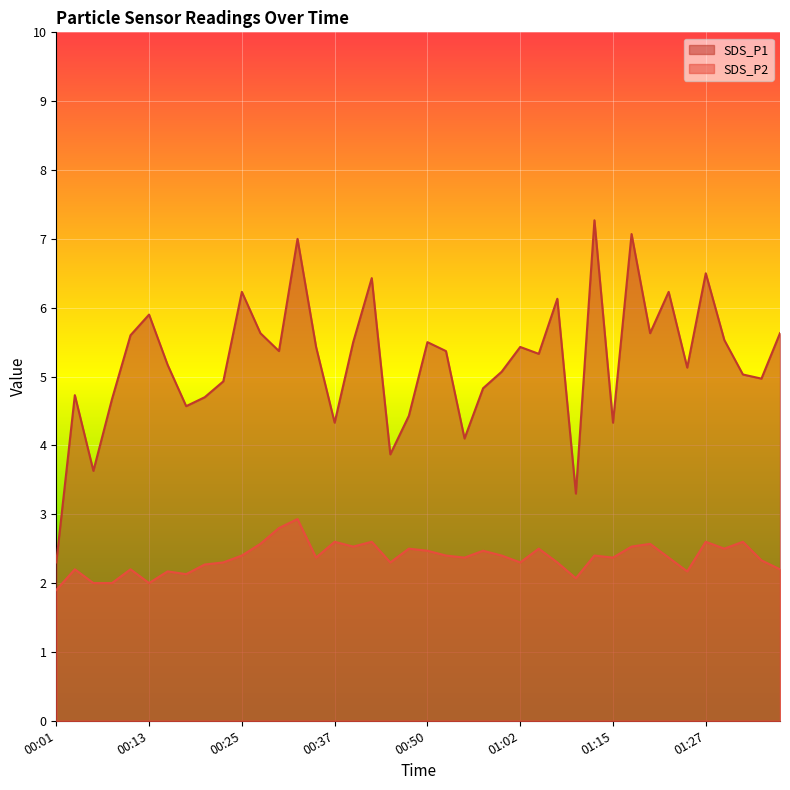

Reading right to left, transcribe all the data shown in this chart.

SDS_P1: 01:37=5.6	01:35=5.0	01:32=5.0	01:30=5.5	01:27=6.5	01:24=5.1	01:22=6.2	01:19=5.6	01:17=7.1	01:15=4.3	01:12=7.3	01:09=3.3	01:07=6.1	01:04=5.3	01:02=5.4	00:59=5.1	00:57=4.8	00:54=4.1	00:52=5.4	00:50=5.5	00:47=4.4	00:45=3.9	00:42=6.4	00:40=5.5	00:37=4.3	00:35=5.4	00:32=7.0	00:30=5.4	00:28=5.6	00:25=6.2	00:23=4.9	00:20=4.7	00:18=4.6	00:15=5.2	00:13=5.9	00:11=5.6	00:08=4.7	00:06=3.6	00:03=4.7	00:01=2.3
SDS_P2: 01:37=2.2	01:35=2.3	01:32=2.6	01:30=2.5	01:27=2.6	01:24=2.2	01:22=2.4	01:19=2.6	01:17=2.5	01:15=2.4	01:12=2.4	01:09=2.1	01:07=2.3	01:04=2.5	01:02=2.3	00:59=2.4	00:57=2.5	00:54=2.4	00:52=2.4	00:50=2.5	00:47=2.5	00:45=2.3	00:42=2.6	00:40=2.5	00:37=2.6	00:35=2.4	00:32=2.9	00:30=2.8	00:28=2.6	00:25=2.4	00:23=2.3	00:20=2.3	00:18=2.1	00:15=2.2	00:13=2.0	00:11=2.2	00:08=2.0	00:06=2.0	00:03=2.2	00:01=1.9